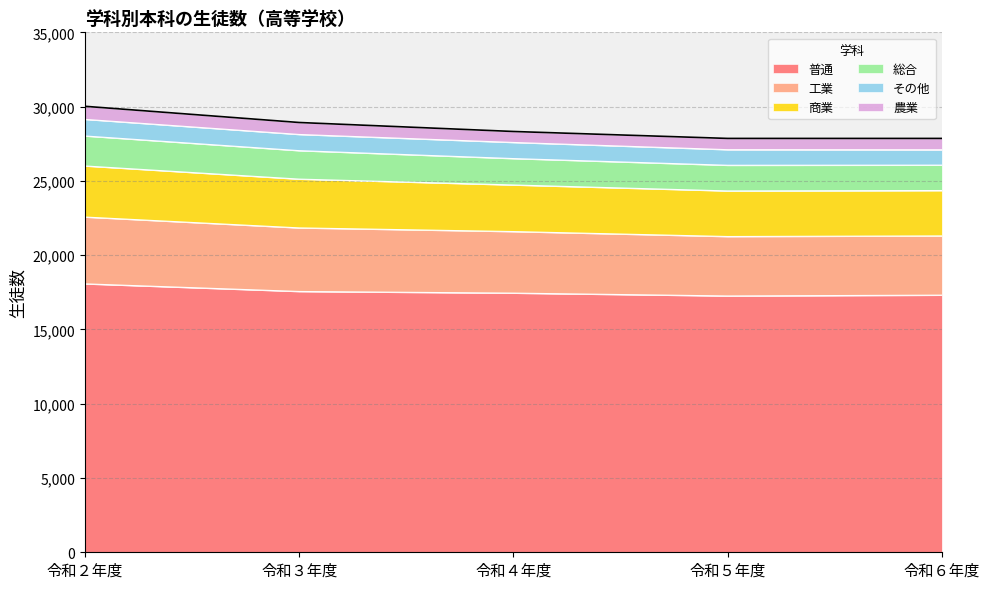

True or false: 総合 and 普通 cross at least once.

False